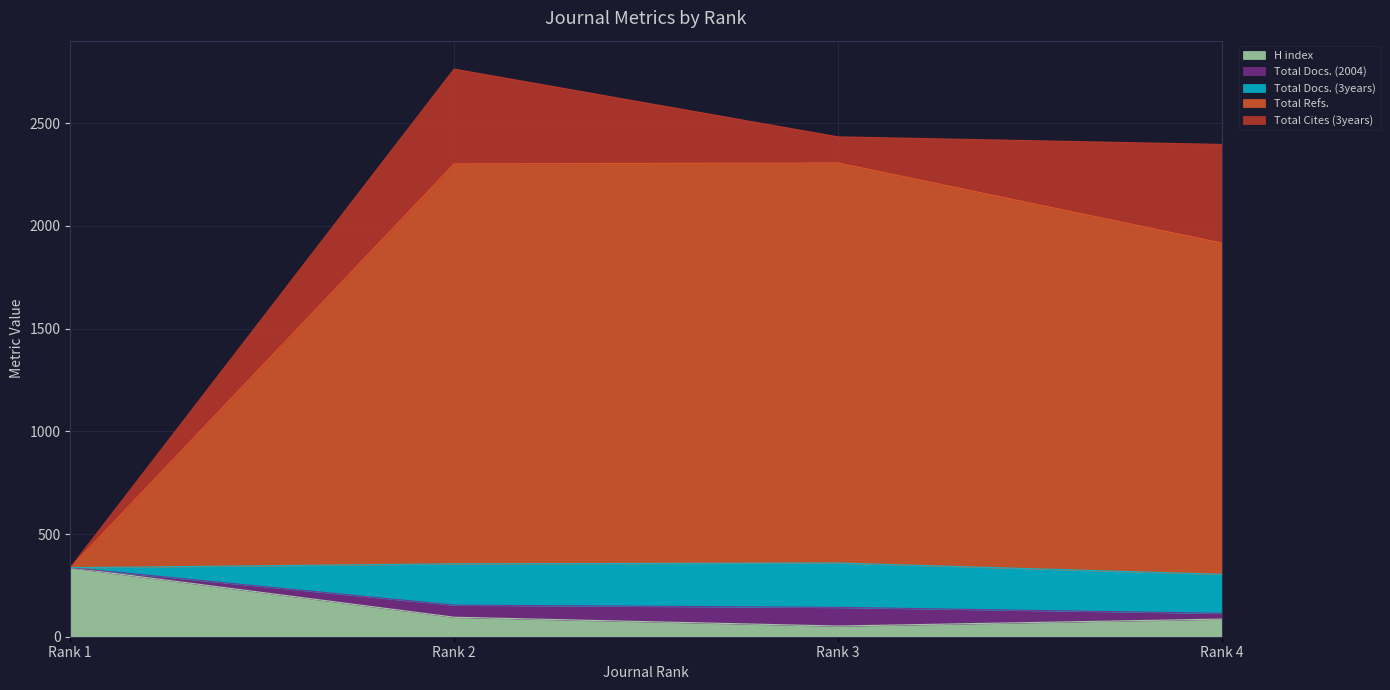

List the labels in order of Total Refs. value, smallest first.

Rank 1, Rank 4, Rank 3, Rank 2